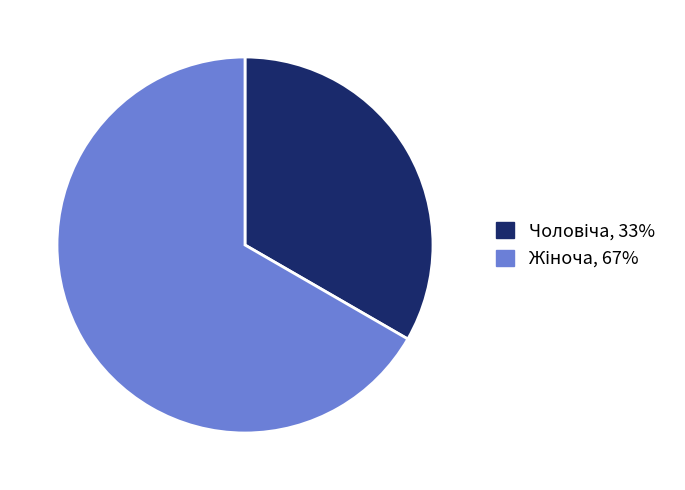

Is there a majority slice in this chart?

Yes